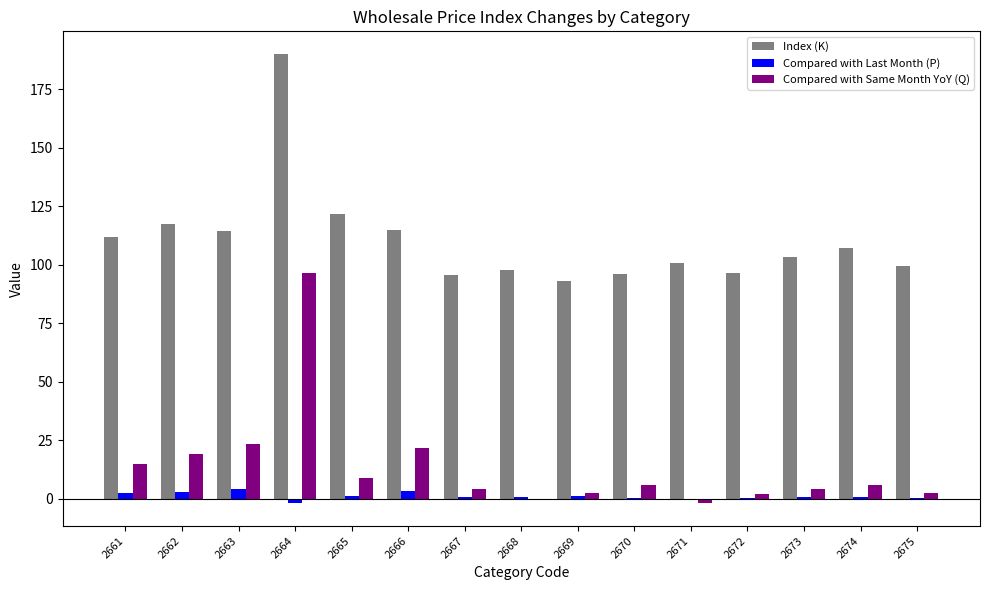

What is the maximum value shown in the chart?

190.2